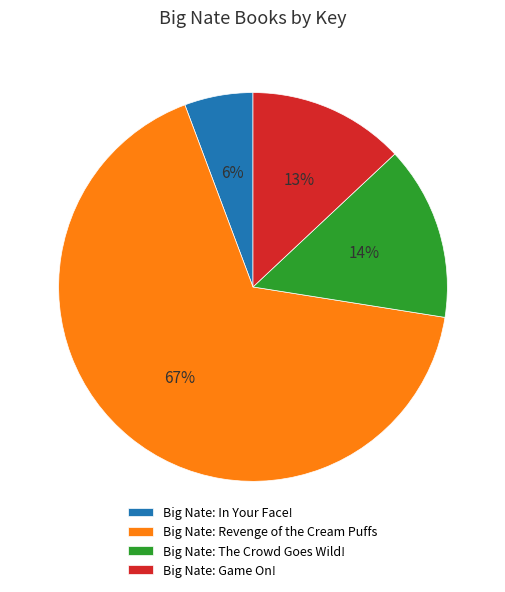

What is the ratio of the value at Big Nate: Game On! to the value at Big Nate: The Crowd Goes Wild!?

0.9